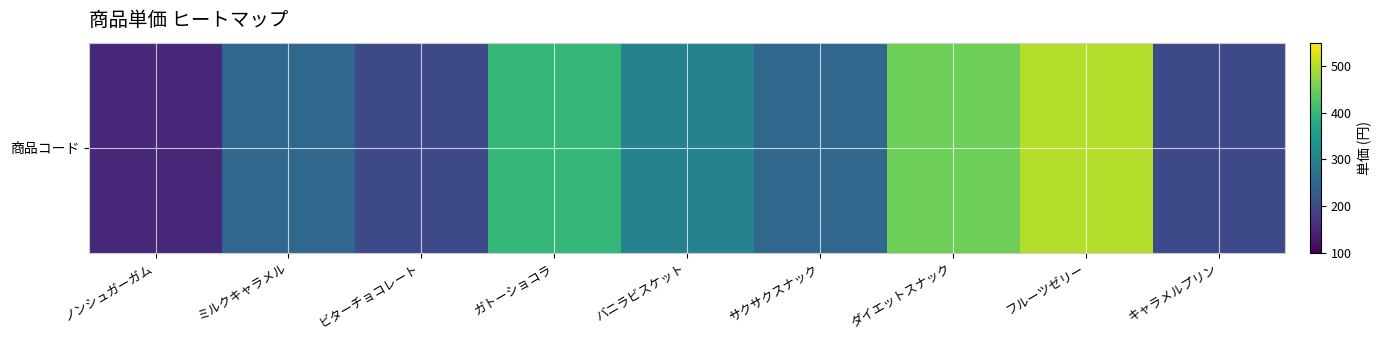

What is the change in value from ノンシュガーガム to キャラメルプリン?

+50